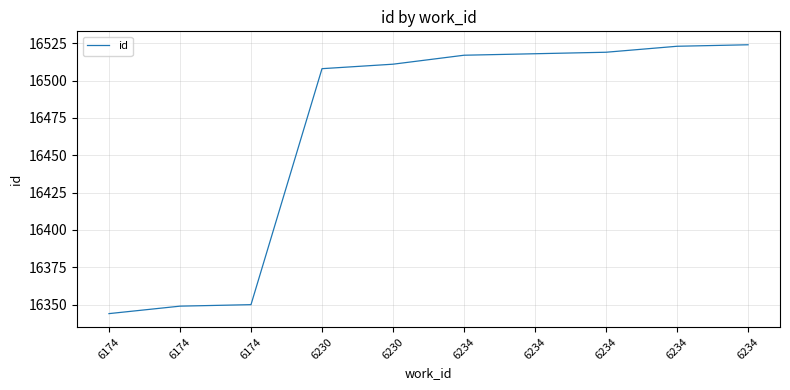

Between 6230 and 6234, which is larger?

6234